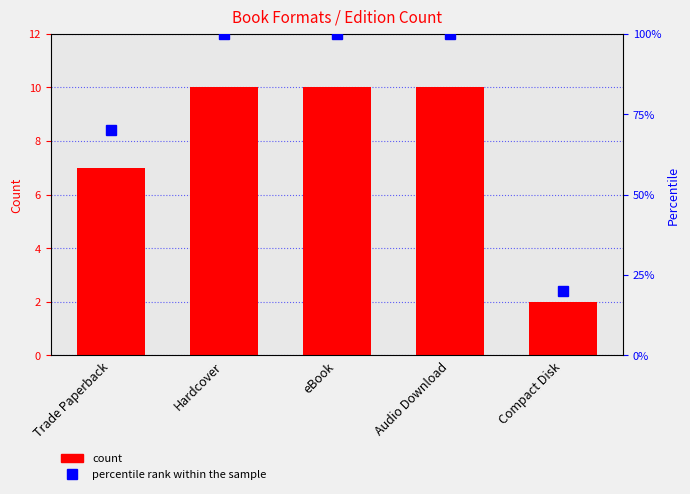

Reading left to right, extract all data points from this chart.

count: 7	10	10	10	2
percentile rank within the sample: 70	100	100	100	20